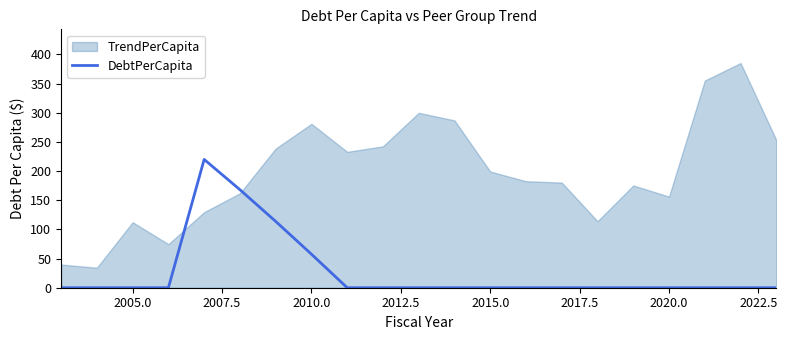

What is the difference between the maximum and minimum values?

219.9